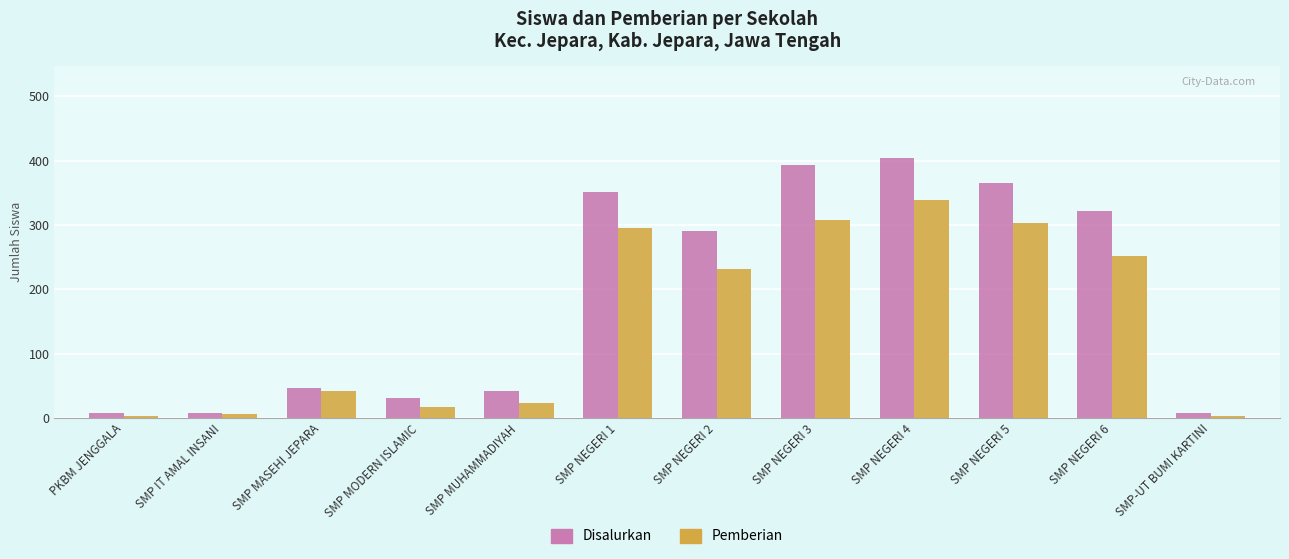

At which label is Pemberian closest to 170?

SMP NEGERI 2